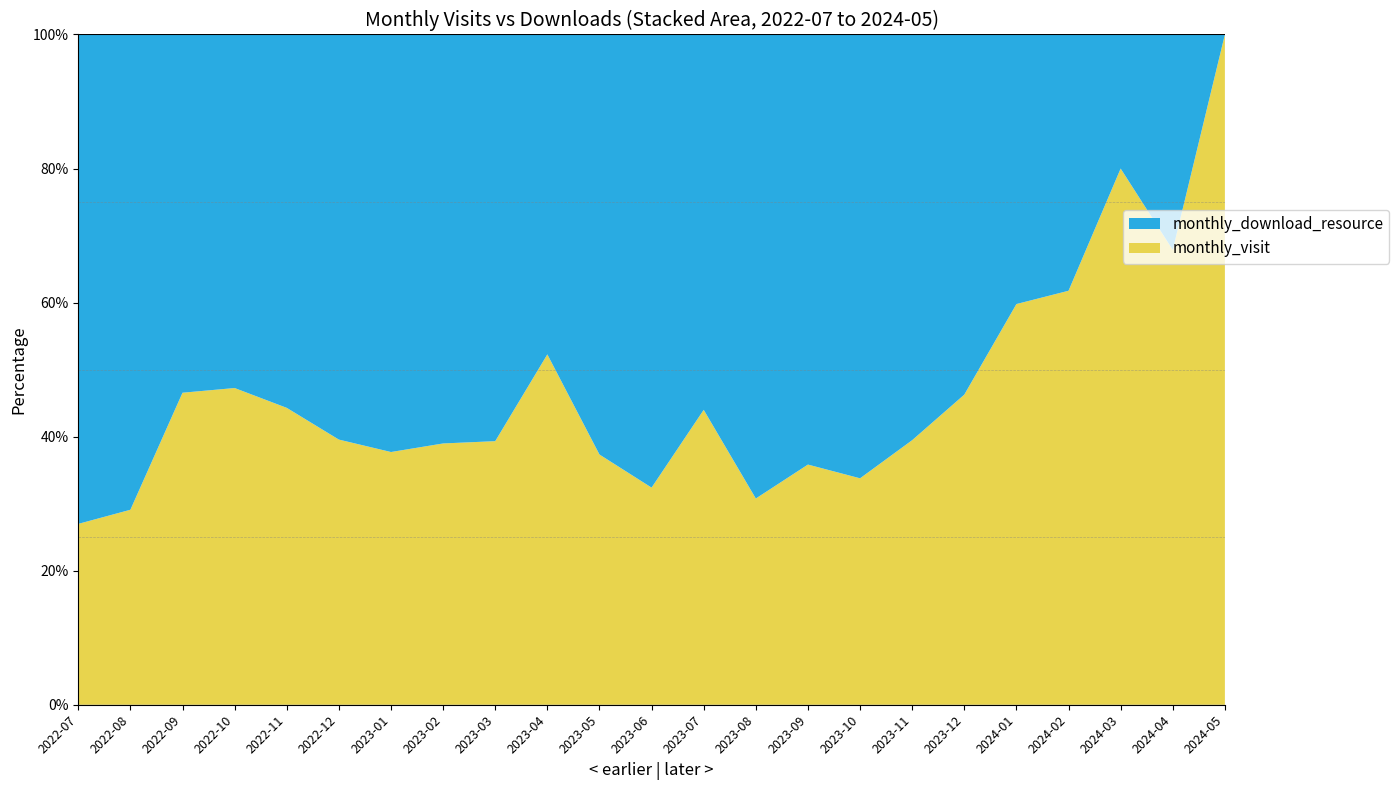

Reading left to right, extract all data points from this chart.

monthly_visit: 17	16	27	43	66	72	23	23	35	23	28	23	22	32	43	25	30	62	55	42	40	38	4
monthly_download_resource: 46	39	31	48	83	110	38	36	54	21	47	48	28	72	77	49	46	72	37	26	10	18	0